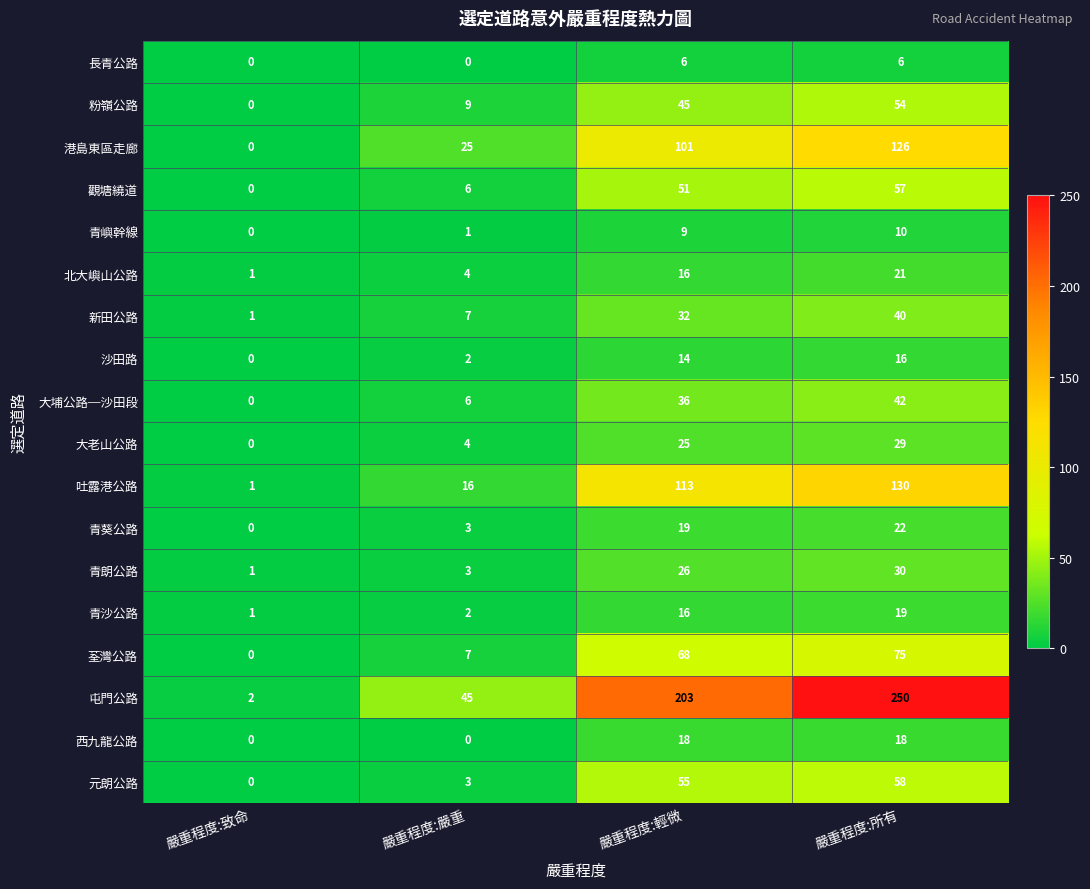

What is the difference between the highest and lowest values at 嚴重程度:所有?

244